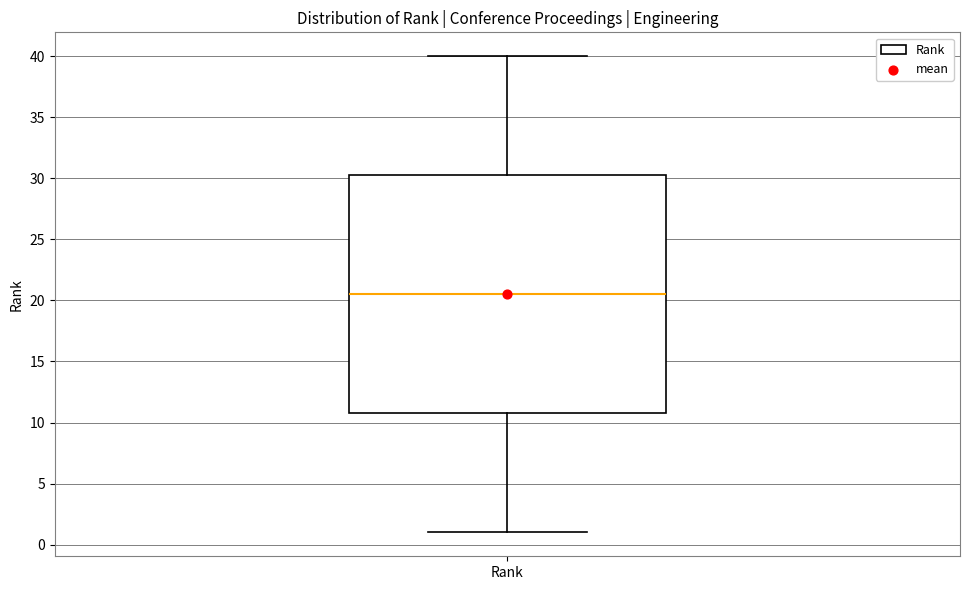

Transcribe this box plot: give where the median line is, the range the box spans, and where the two whiskers end, as read against the y-axis. The values are not printed on the chart, so give them approximately, as read against the axis.

median 20.5, box 11.0 to 30.5, whiskers 1.0 to 40.0